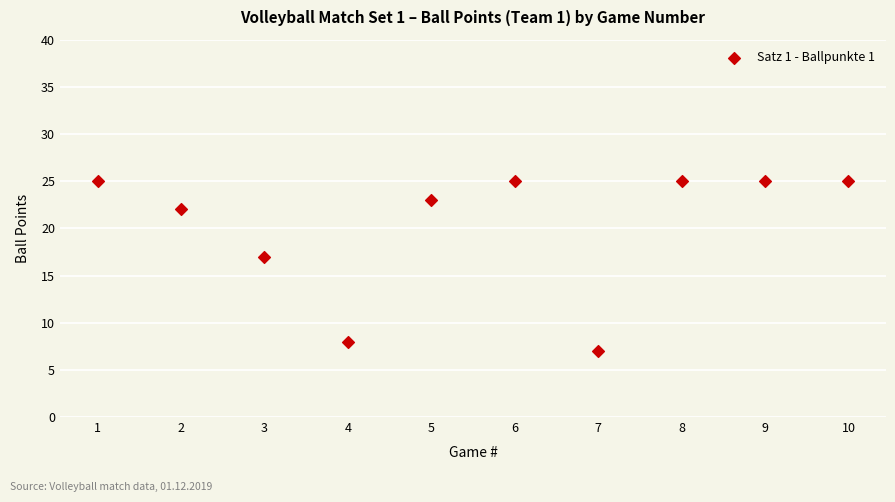

What Y value in the scatter plot is closest to 16?

17